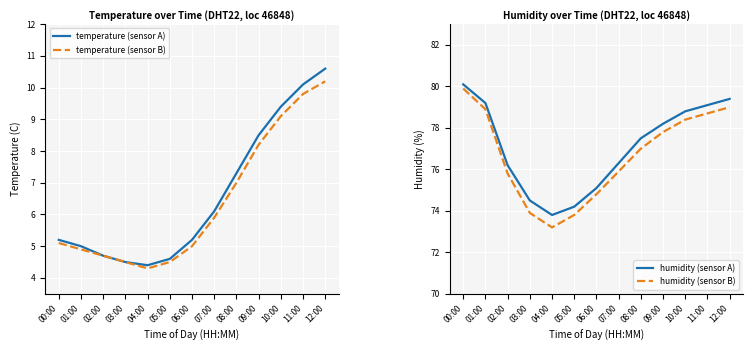

True or false: humidity (sensor B) has more than 2 interior local peaks.

False